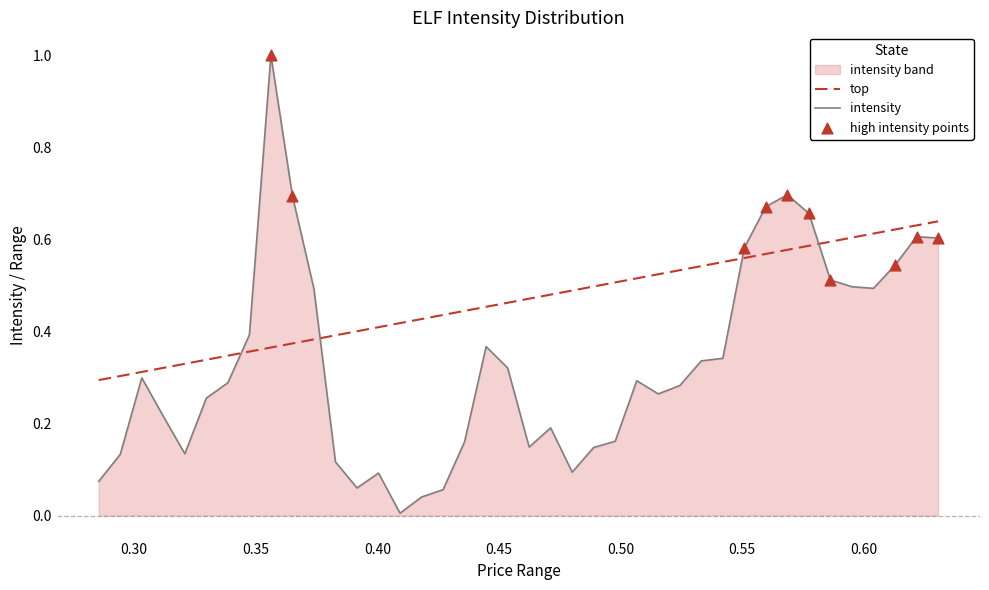

At how many categories does at least one series exceed 0?

40